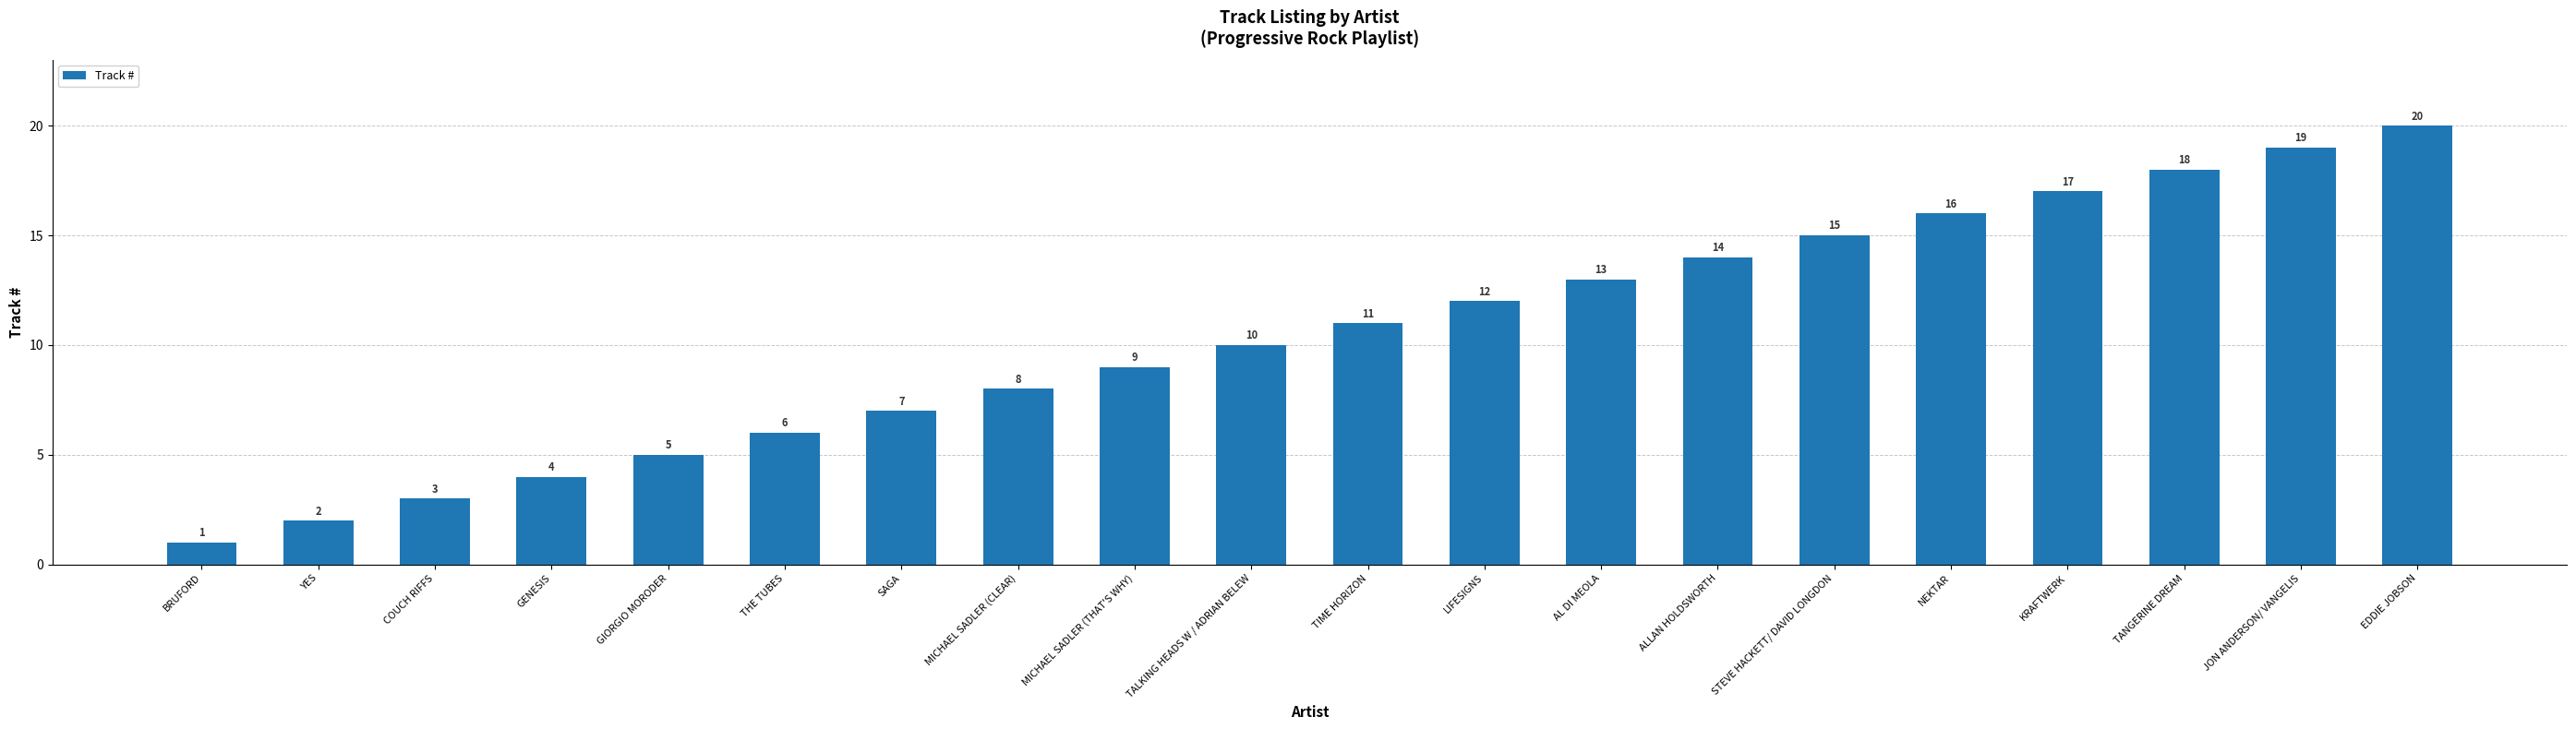

The value at TIME HORIZON is 11. True or false?

True